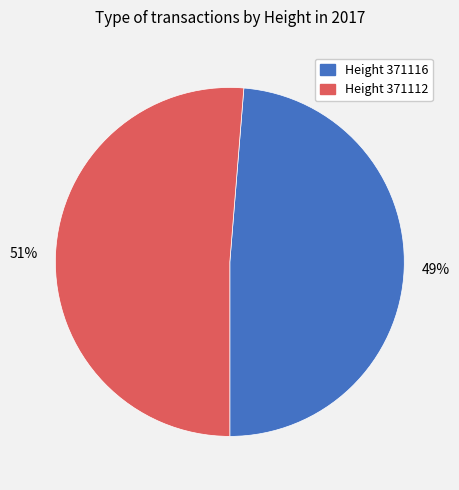

What is the largest slice in the pie chart?

Height 371112